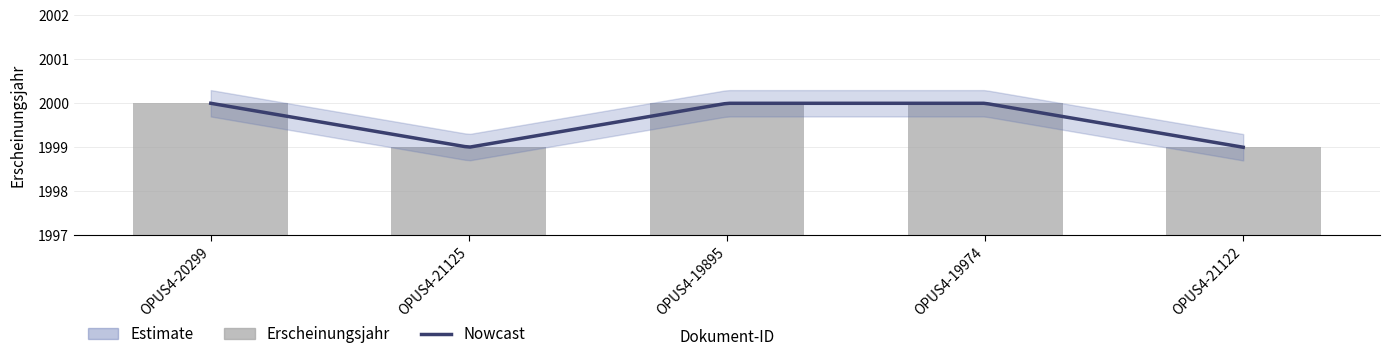

Reading left to right, list all the values displayed in this chart.

2000	1999	2000	2000	1999